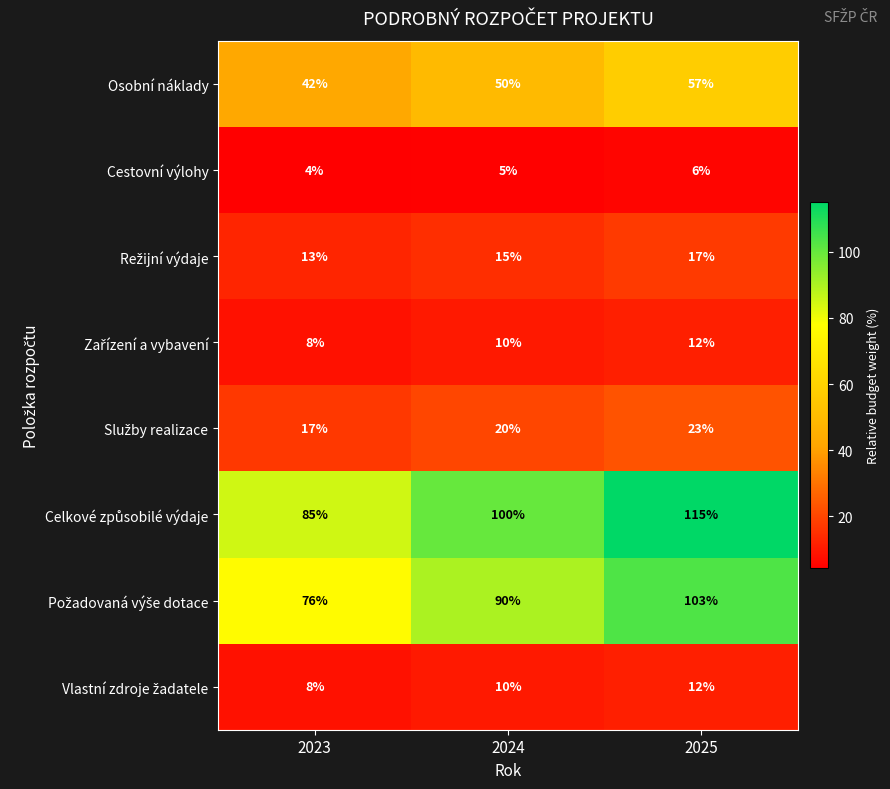

At how many categories does at least one series exceed 52?

3